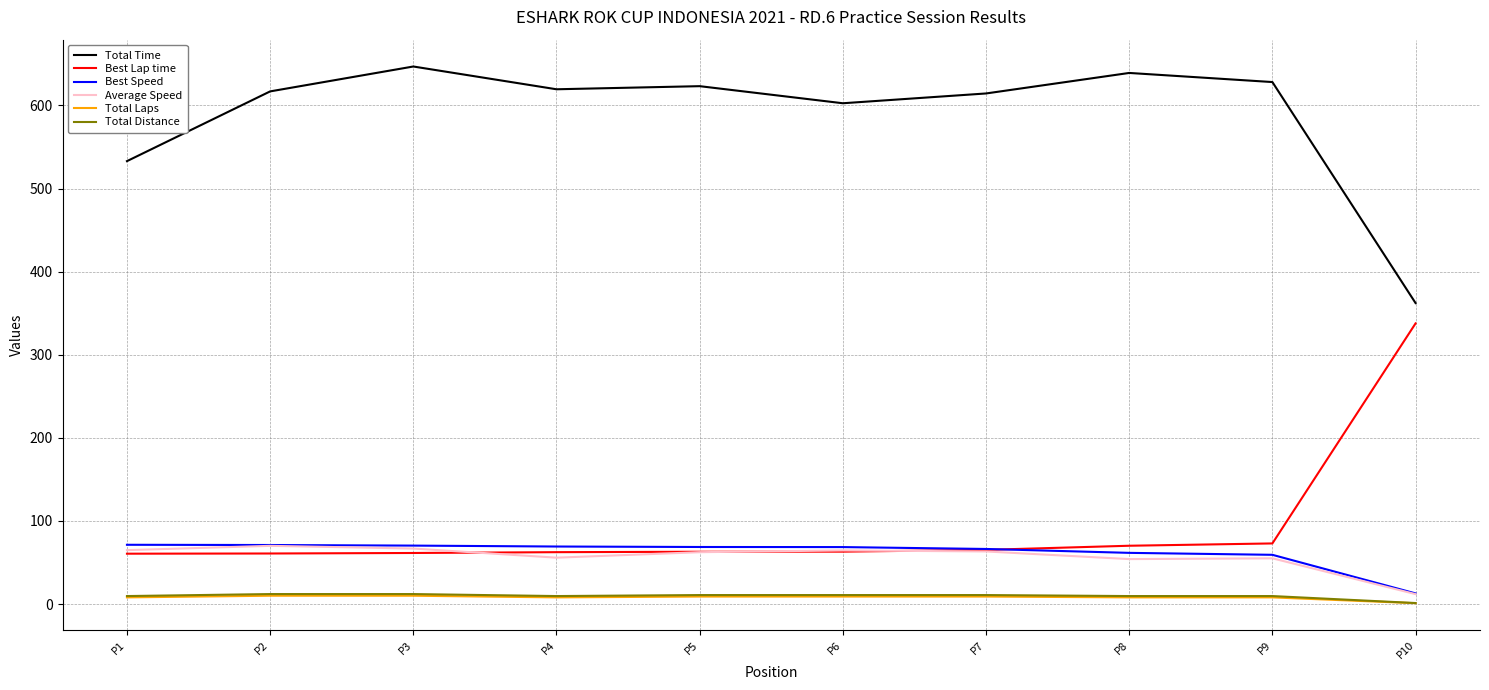

Count the number of categories in the chart.

10